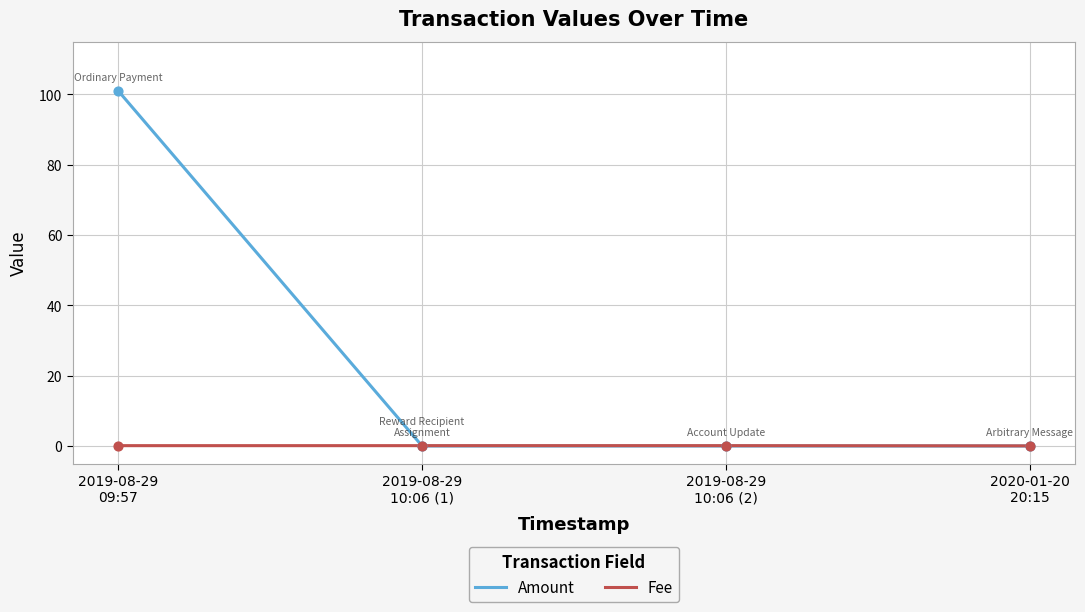

Which series has the widest spread of values?

Amount